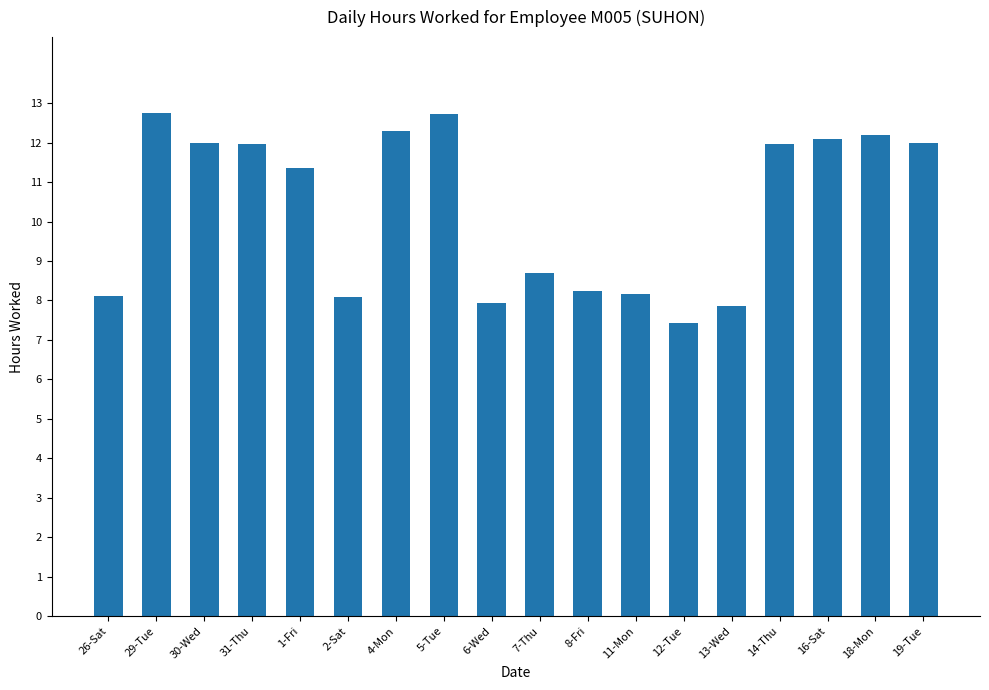

What position from the left is 12-Tue?

13